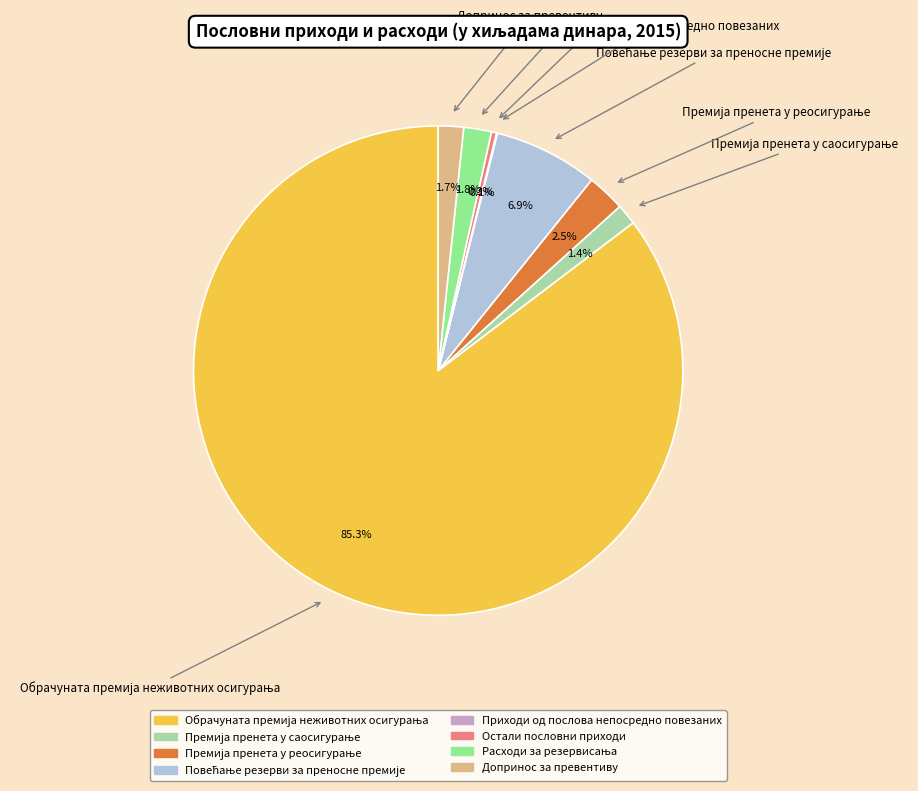

Does any single category account for the majority?

Yes